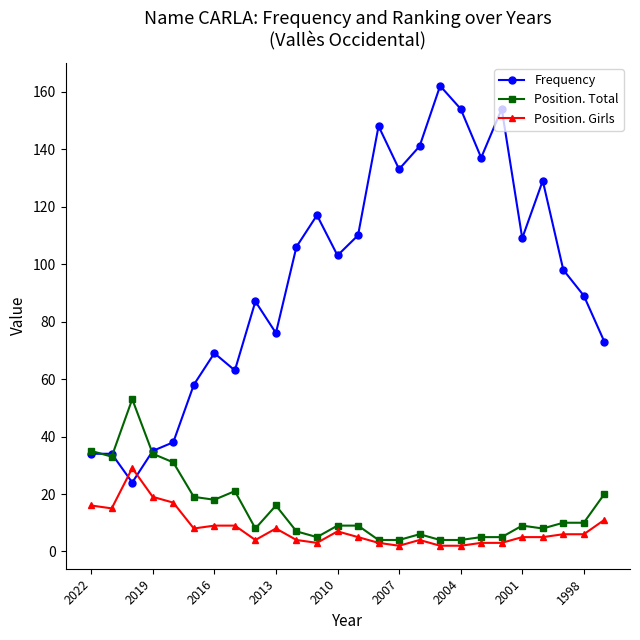

What is the difference between the maximum and minimum values in the Position. Girls series?

27